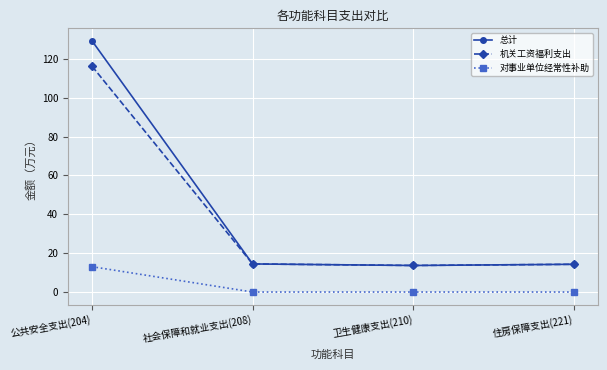

What is the sum of all 机关工资福利支出 values?

158.5